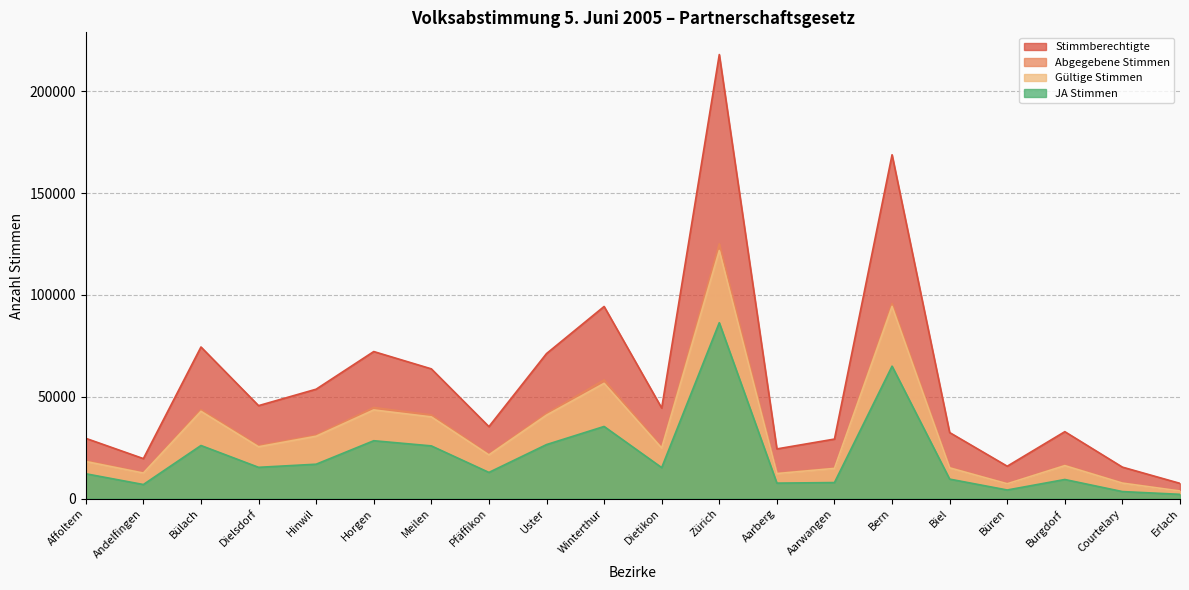

What is the total value across all series at Büren?

34838